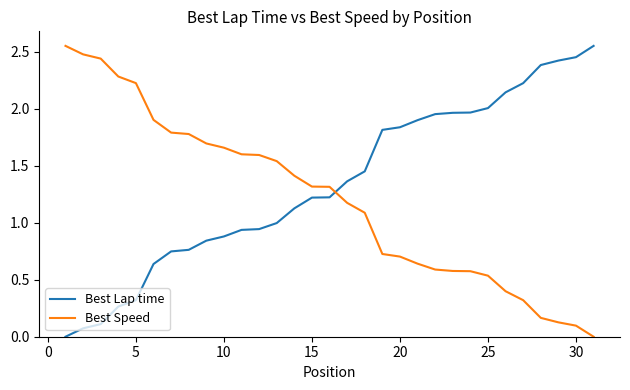

Which series ends up on top after the final intersection of Best Lap time and Best Speed?

Best Lap time